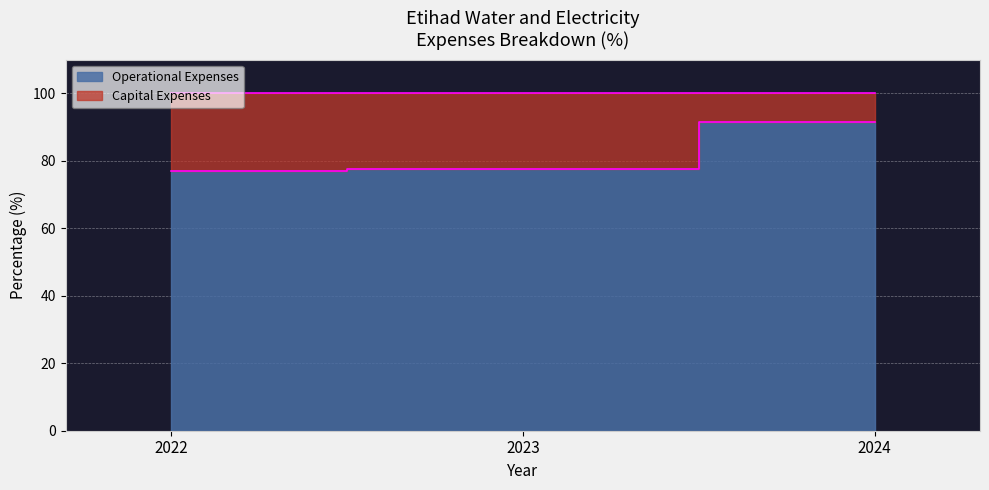

Reading left to right, transcribe all the data shown in this chart.

77.0	77.6	91.5